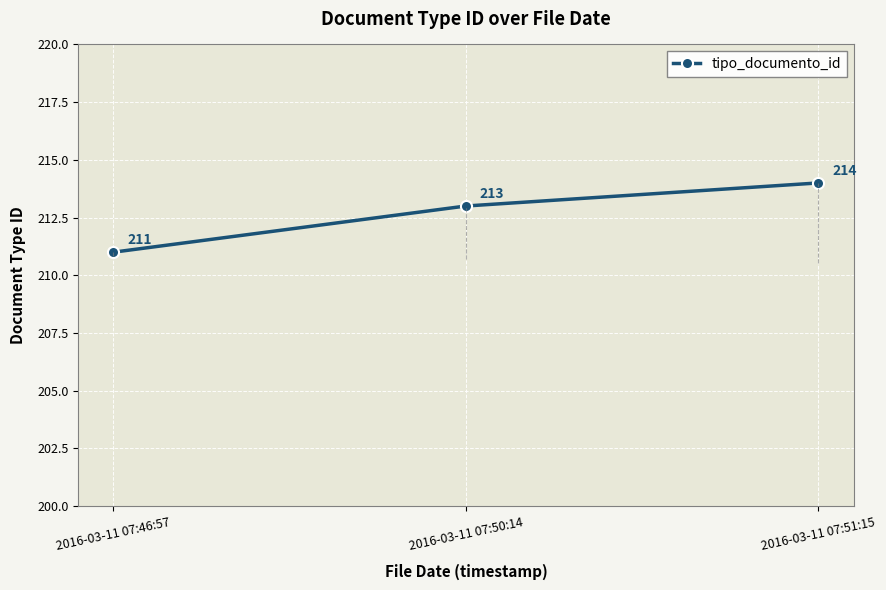

Reading left to right, extract all data points from this chart.

211	213	214